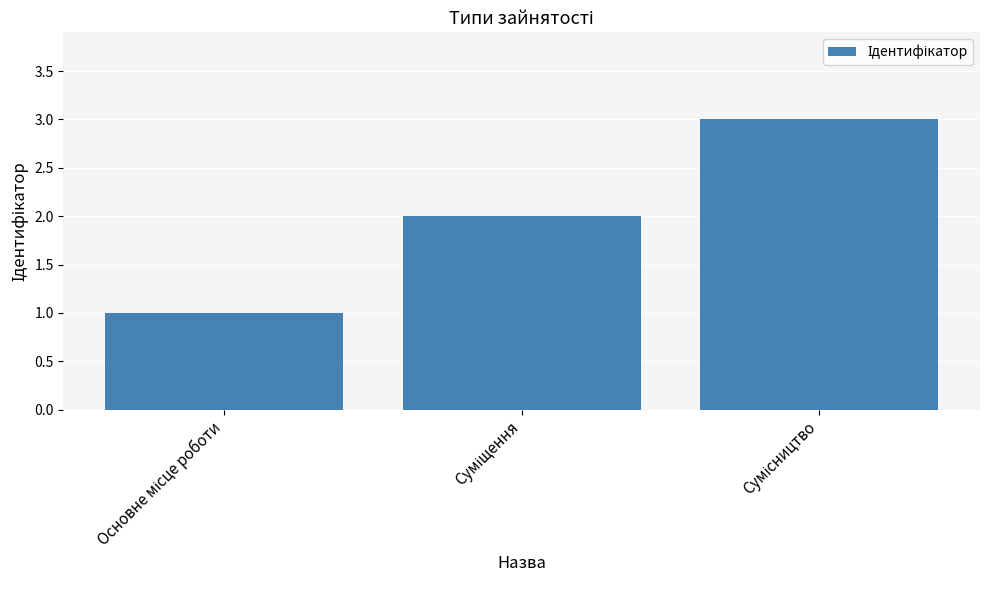

How many bars are there in total?

3